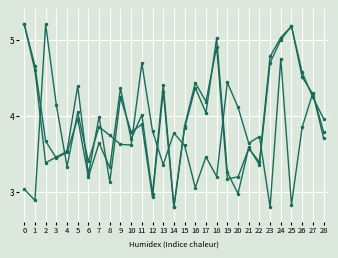

What is the total value across all series at 18?

13.1